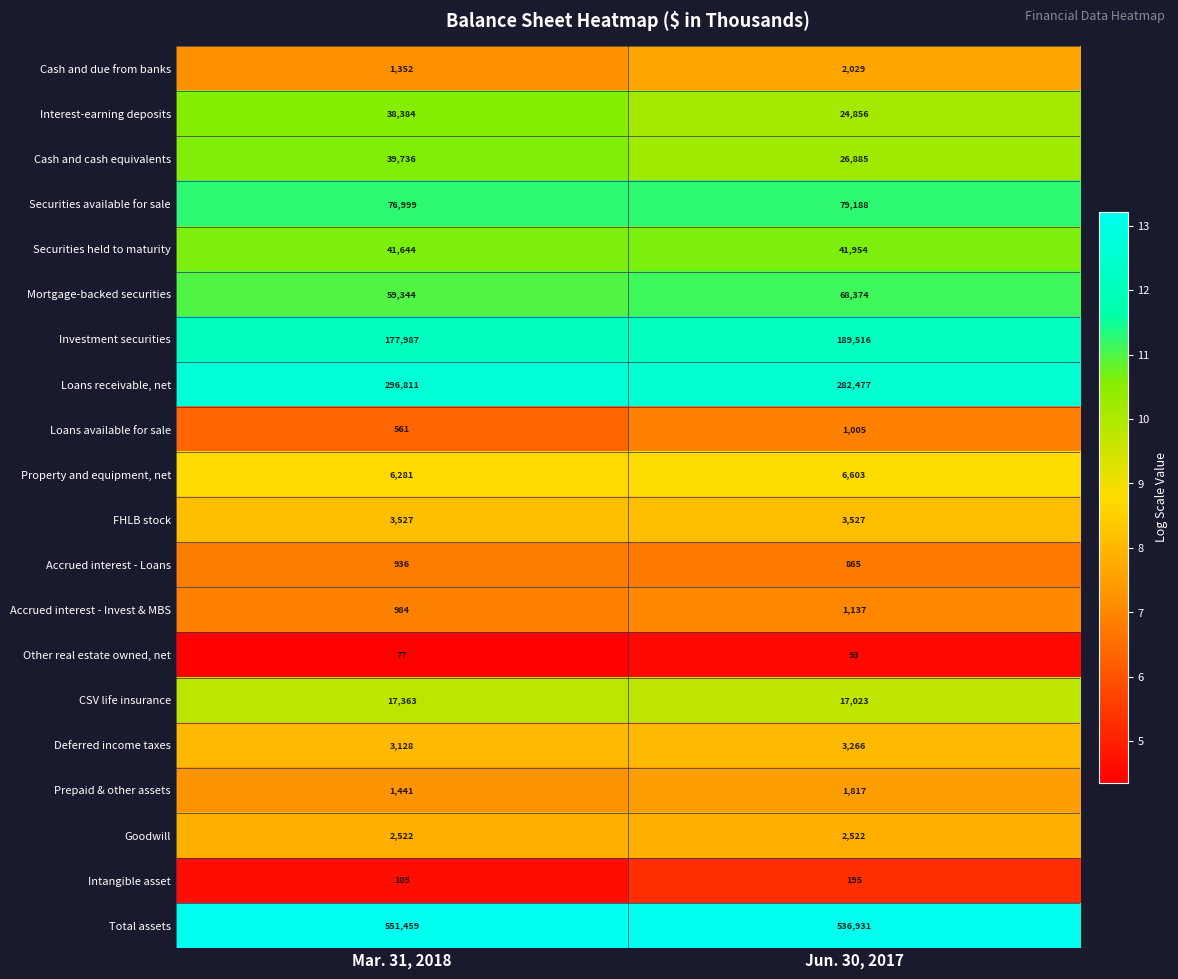

Rank the series by their maximum value, from highest to lowest.

Total assets, Loans receivable, net, Investment securities, Securities available for sale, Mortgage-backed securities, Securities held to maturity, Cash and cash equivalents, Interest-earning deposits, CSV life insurance, Property and equipment, net, FHLB stock, Deferred income taxes, Goodwill, Cash and due from banks, Prepaid & other assets, Accrued interest - Invest & MBS, Loans available for sale, Accrued interest - Loans, Intangible asset, Other real estate owned, net